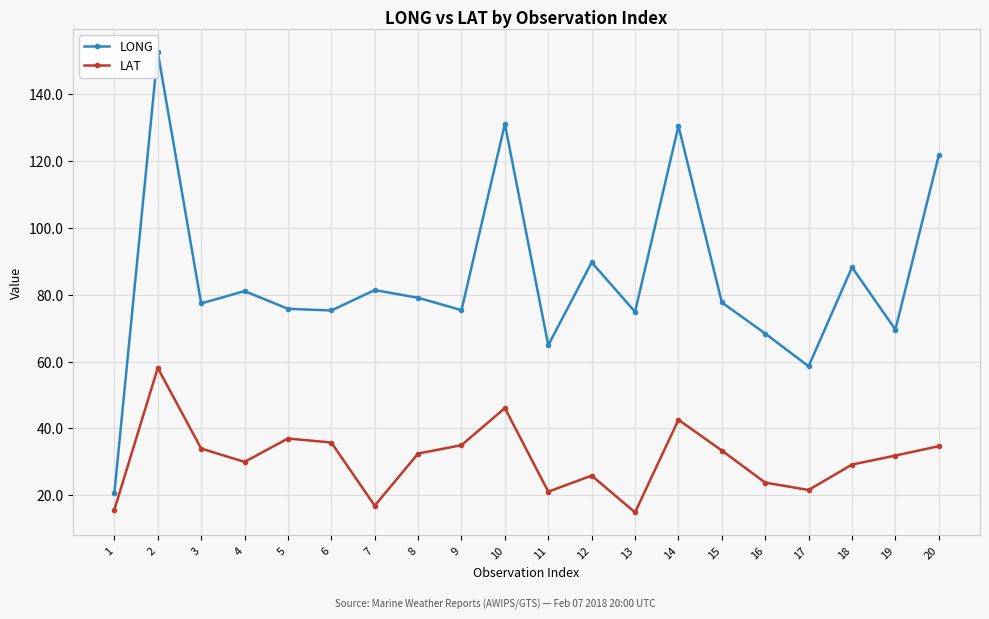

At how many categories does at least one series exceed 66?

17